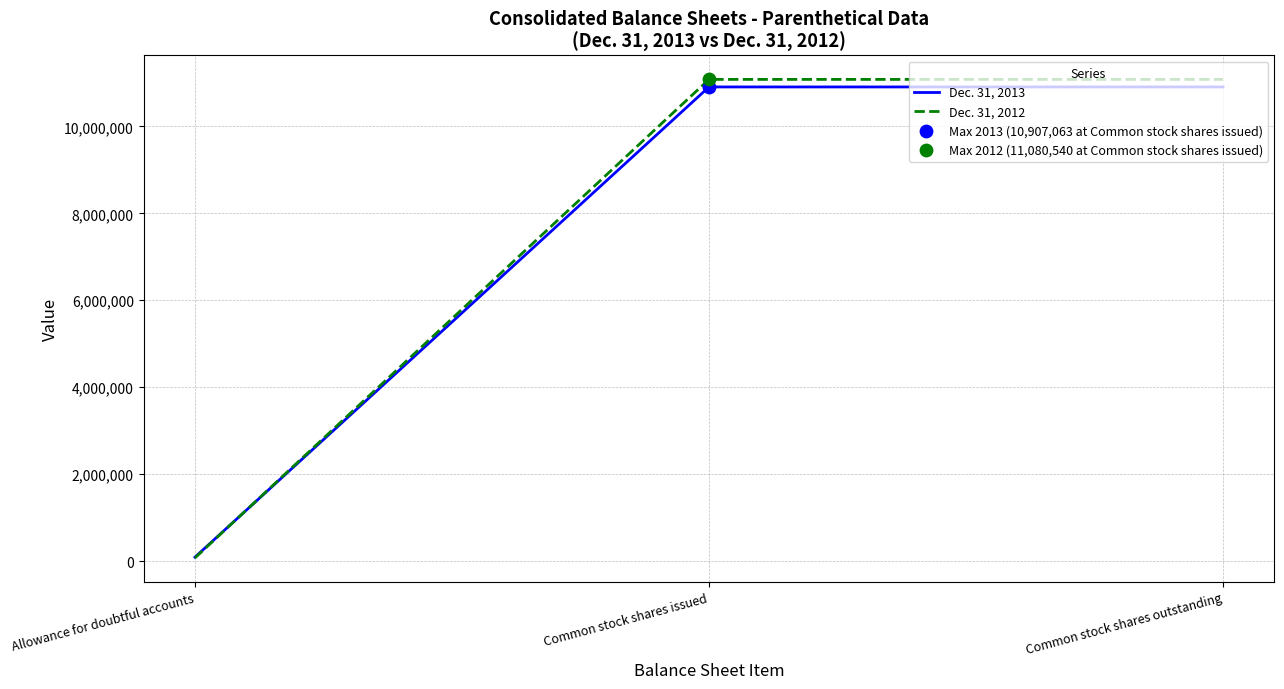

Is the value of Dec. 31, 2013 at Common stock shares issued greater than the value of Dec. 31, 2012 at Common stock shares outstanding?

No